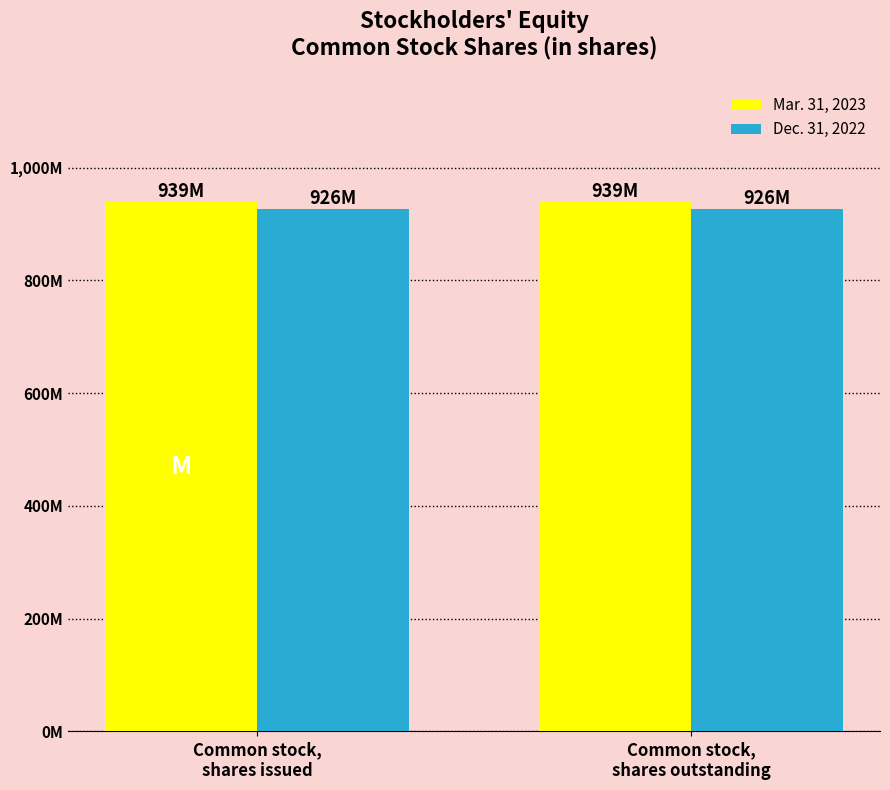

What is the label of the 2nd bar from the right?

Common stock,
shares issued